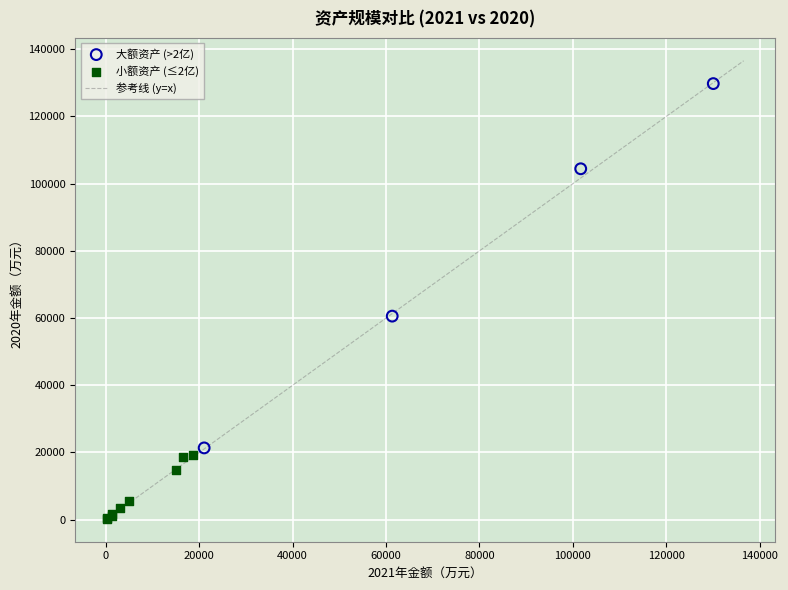

Which series reaches the minimum Y coordinate?

小额资产 (≤2亿)